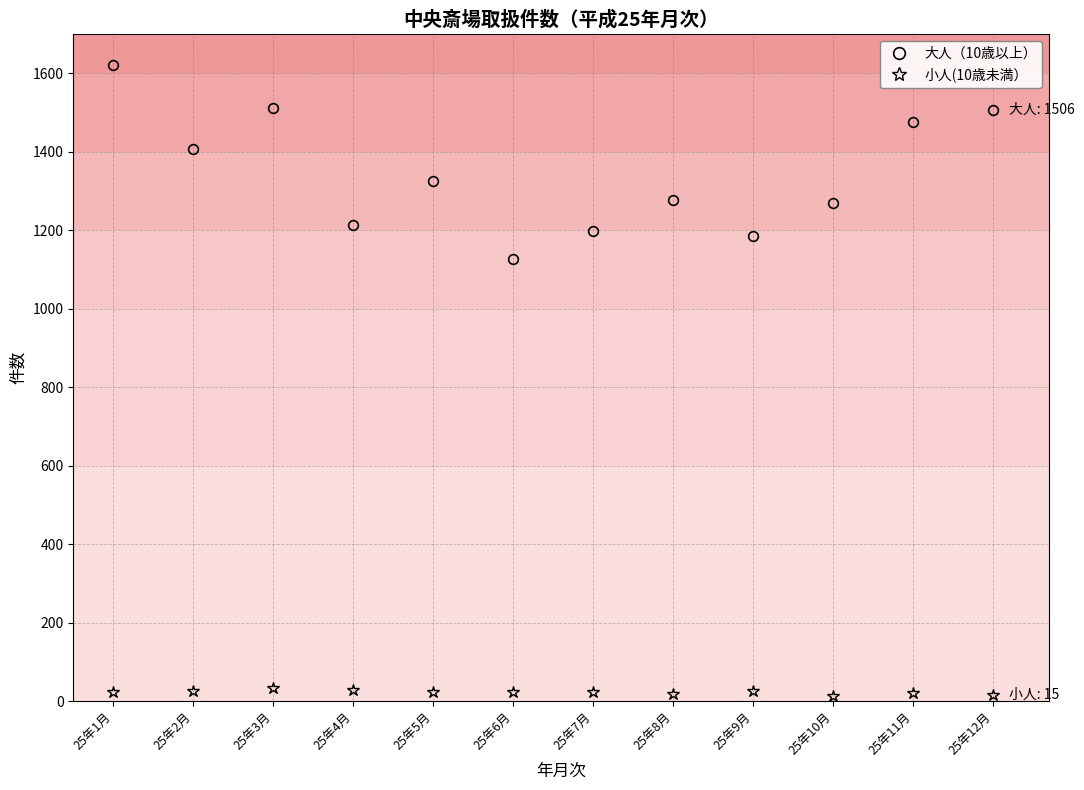

Where is the first local maximum for 大人（10歳以上）?

25年3月